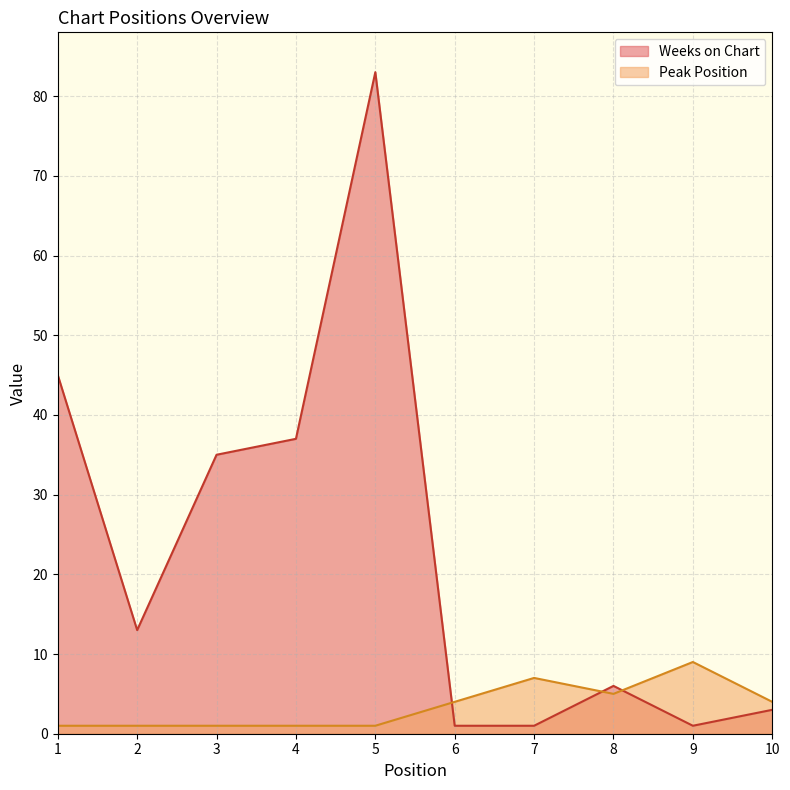

At which label is Weeks on Chart closest to 42?

1